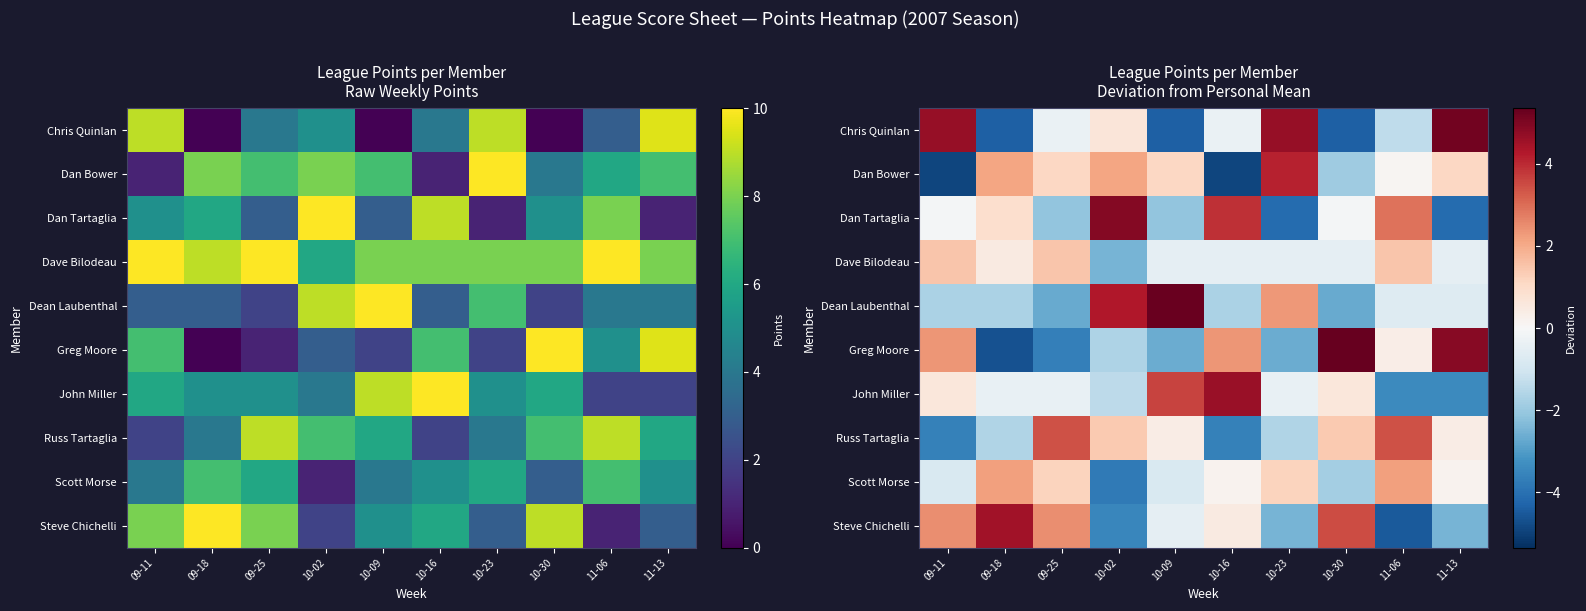

Is it true that Chris Quinlan equals -1.3 at 11-06?

True